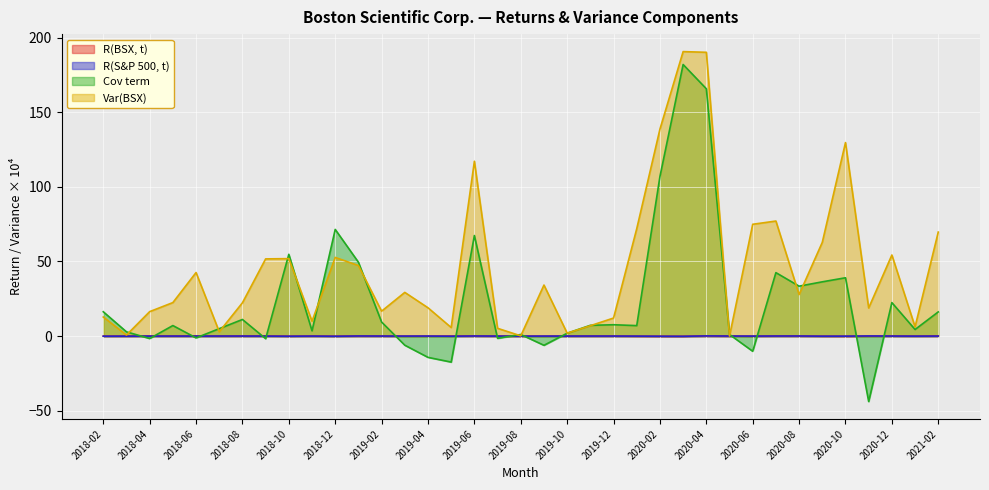

Which category has the lowest value in the R(S&P 500, t) series?

2020-03